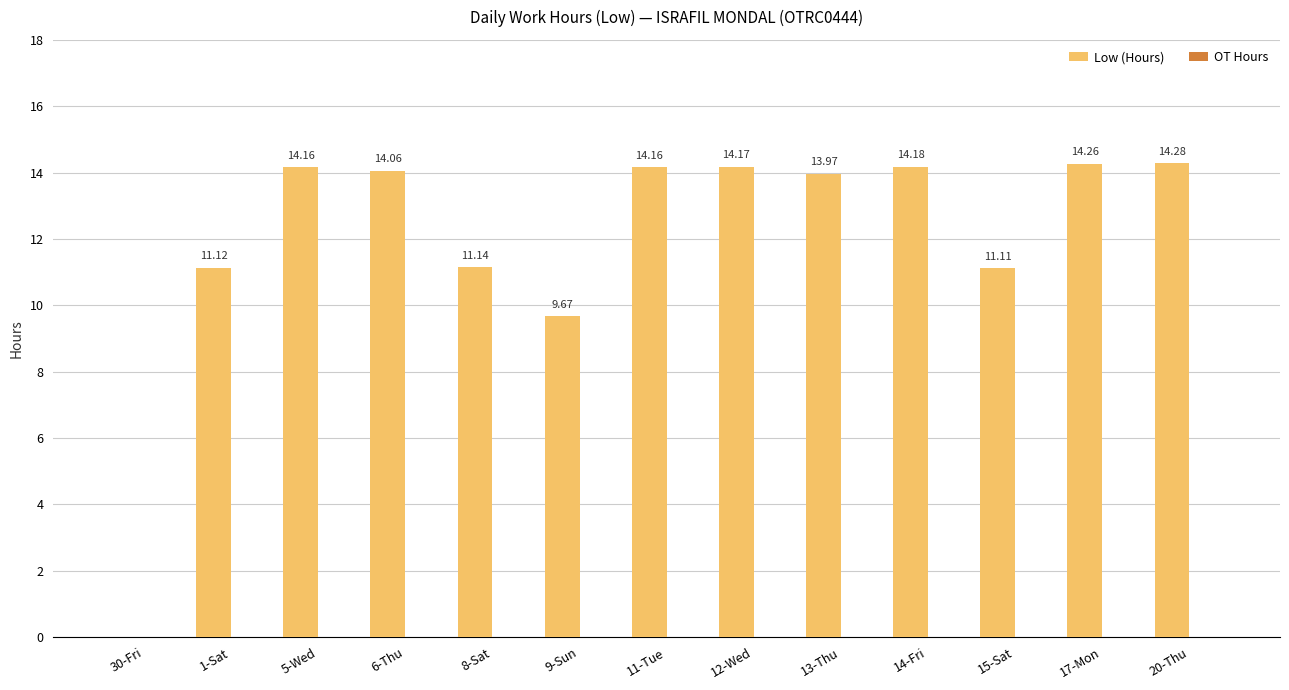

Between 1-Sat and 12-Wed, which is larger?

12-Wed